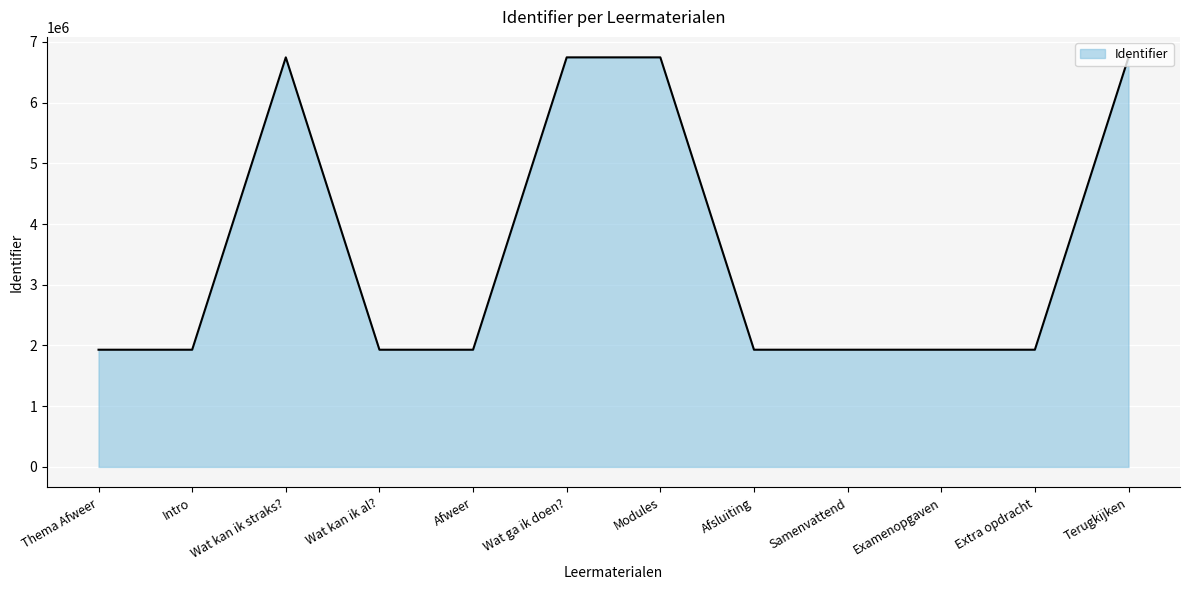

The value at Afsluiting is 3334850. True or false?

False